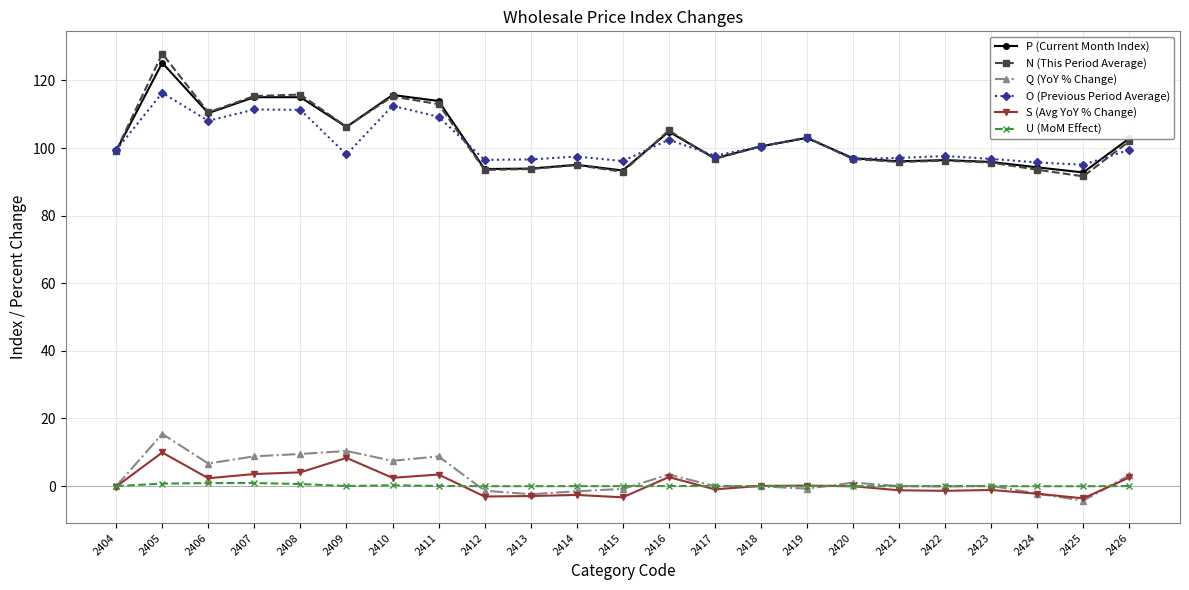

Which series has the widest spread of values?

N (This Period Average)